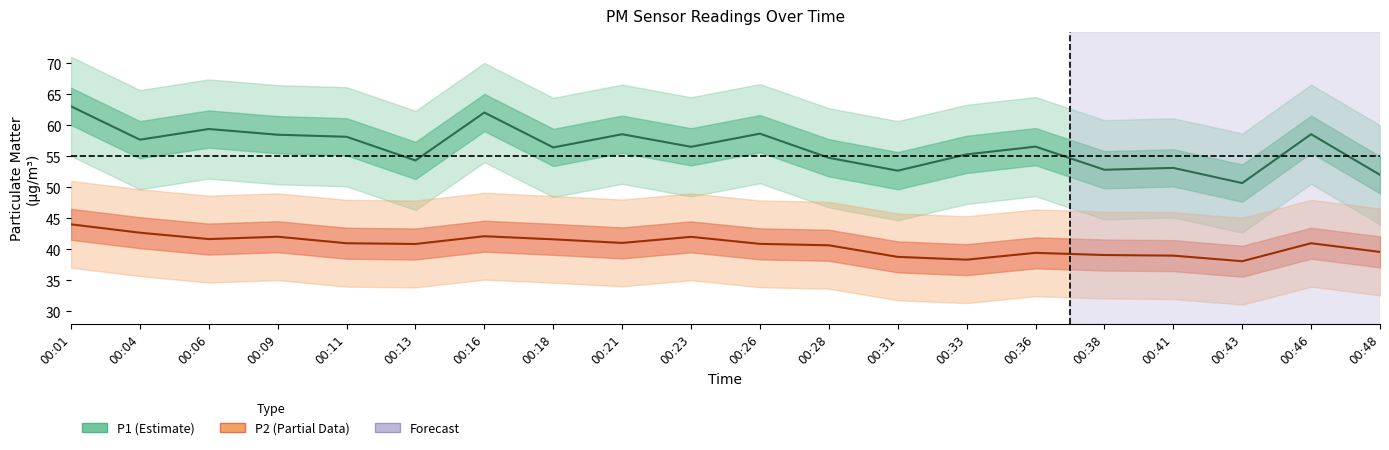

How many interior local valleys does the P2 series have?

5